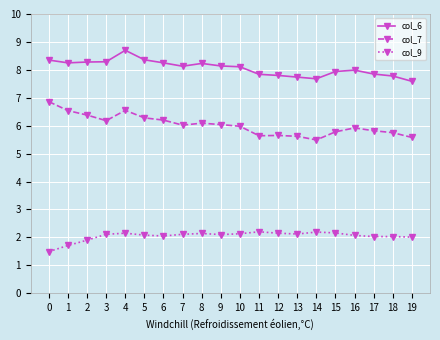

True or false: col_9 has more than 1 interior local peaks.

True